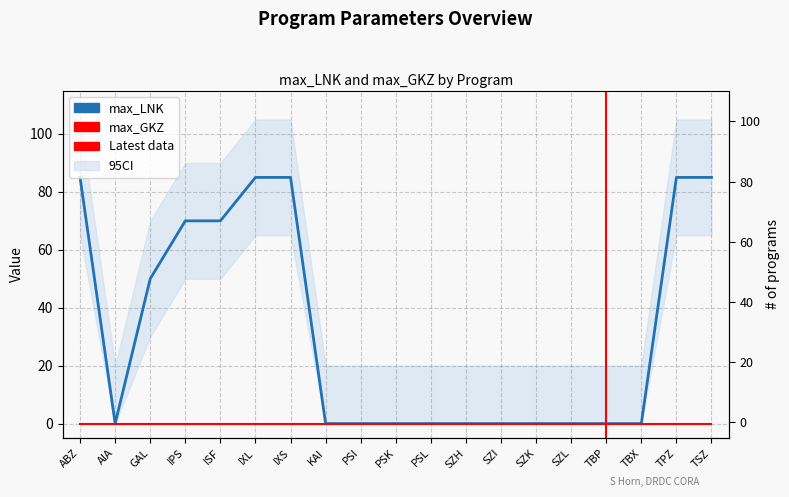

What is the greatest value displayed?

85